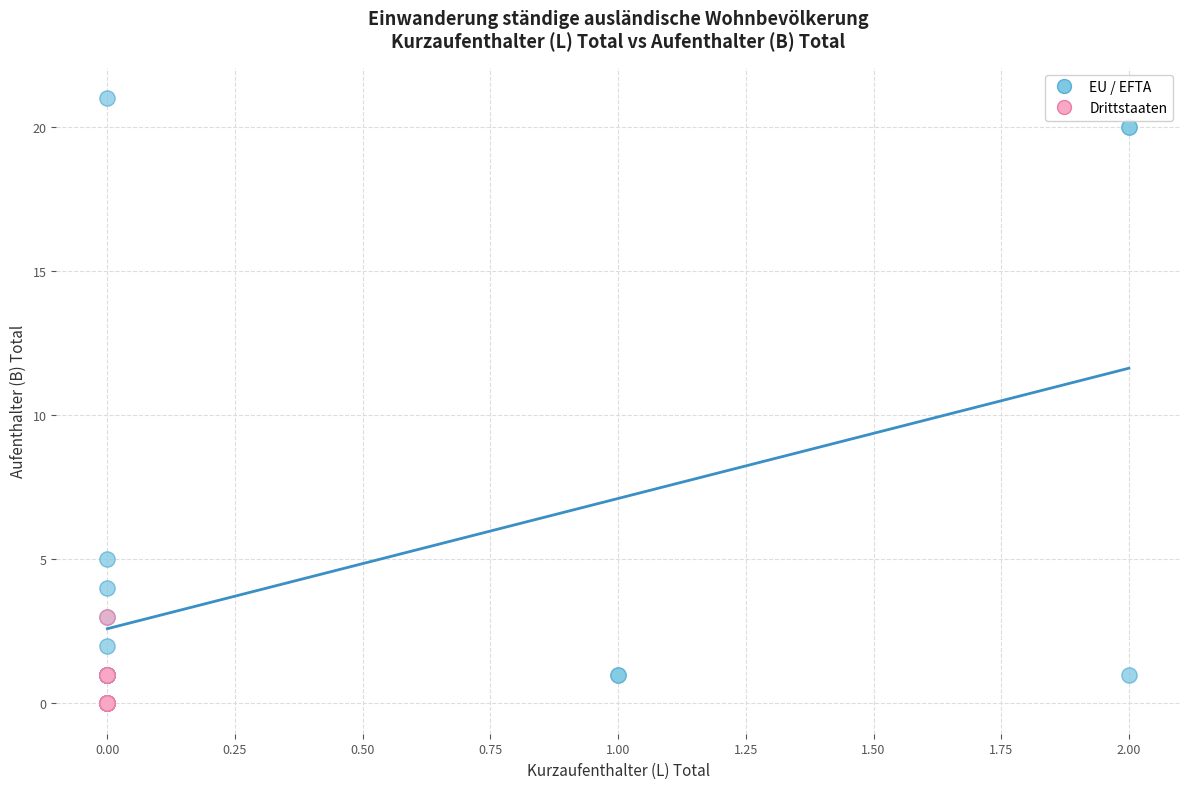

What are all the series names shown in the legend?

EU / EFTA, Drittstaaten